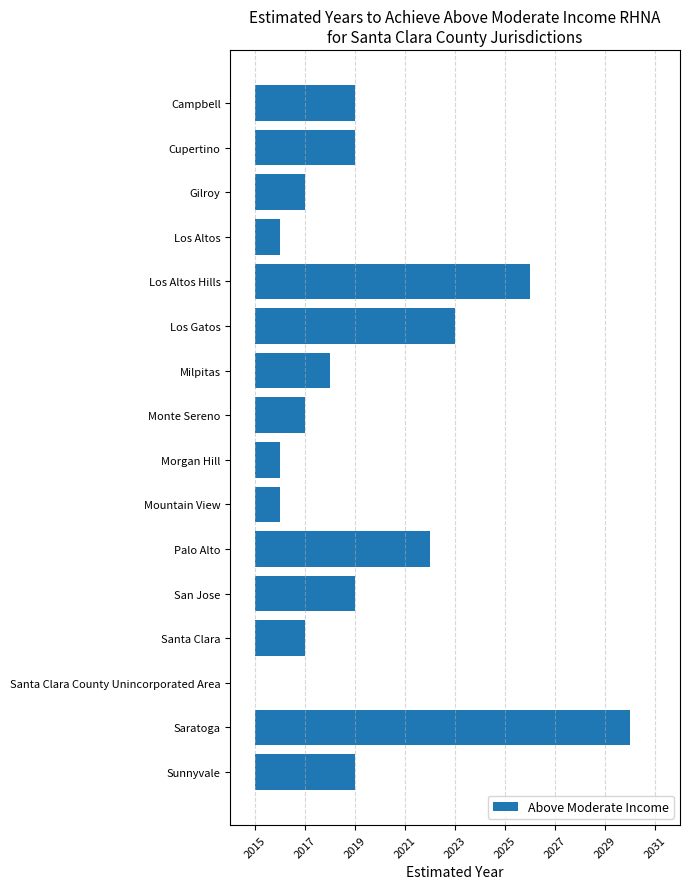

Reading left to right, extract all data points from this chart.

4	4	2	1	11	8	3	2	1	1	7	4	2	0	15	4